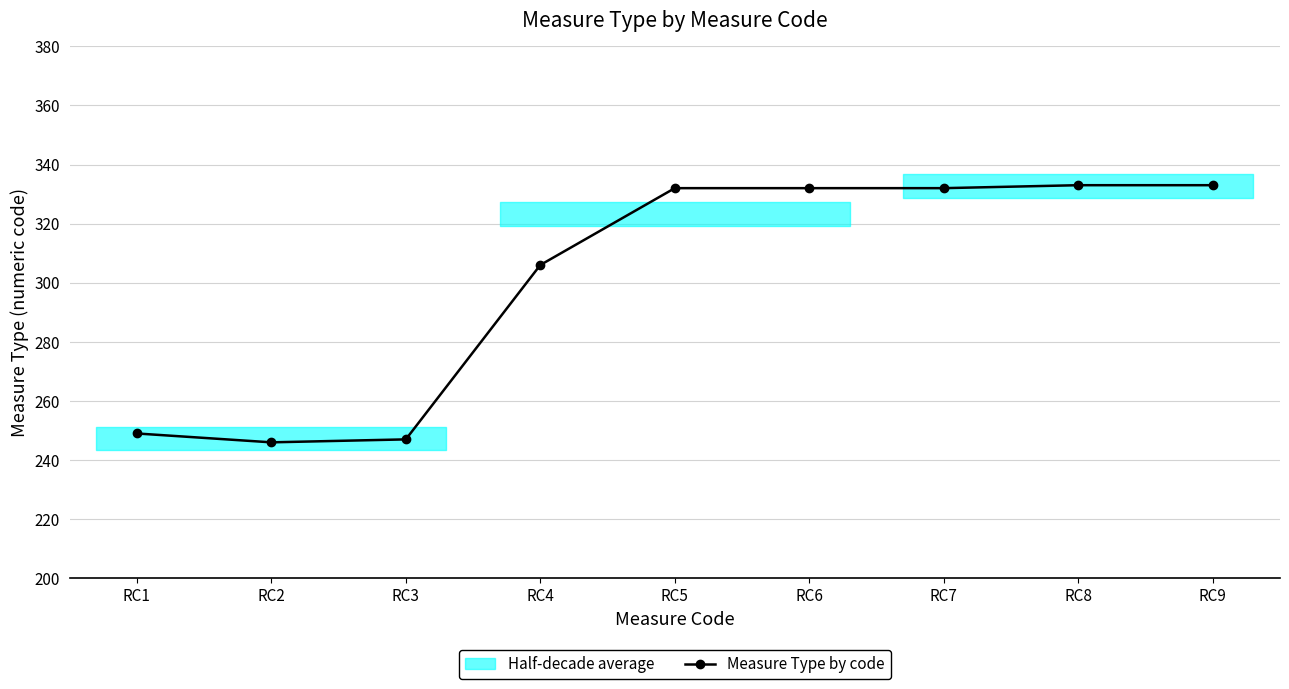

How many interior local valleys (lower than both neighbors) does the data have?

1